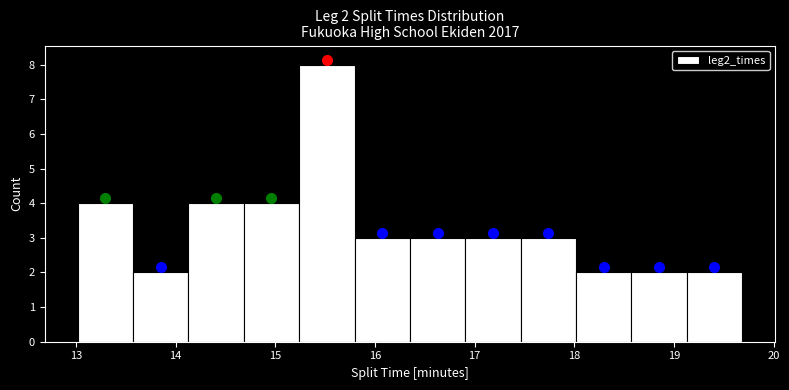

Which range on the x-axis has the tallest bar?

15.2 to 15.8